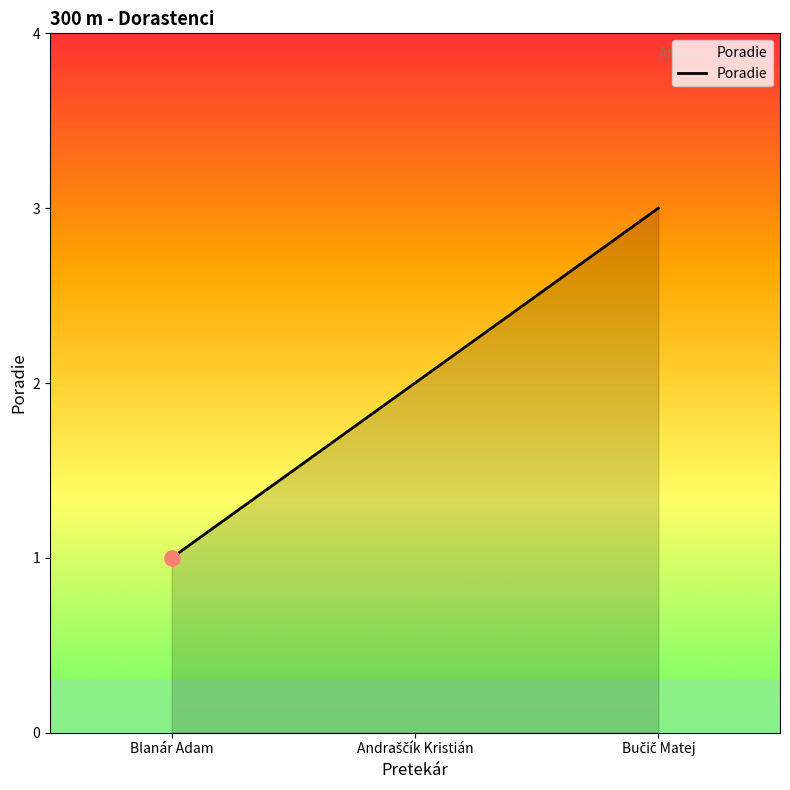

Which category has the lowest value across all series?

Blanár Adam